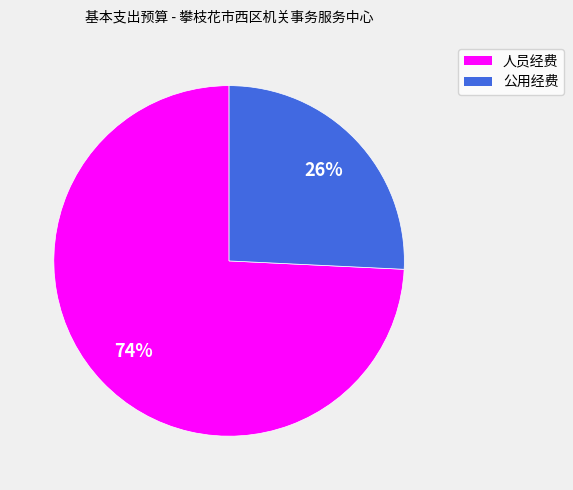

To the nearest percent, what is the difference between the 人员经费 and 公用经费 slice percentages?

48%